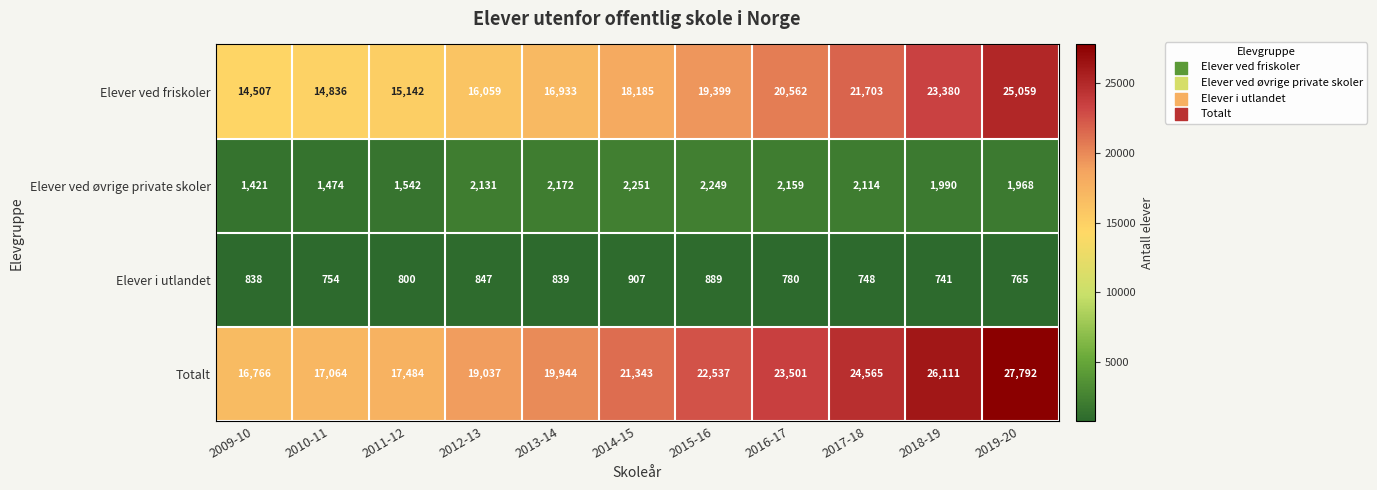

Read the Elever ved friskoler value at 2017-18.

21703